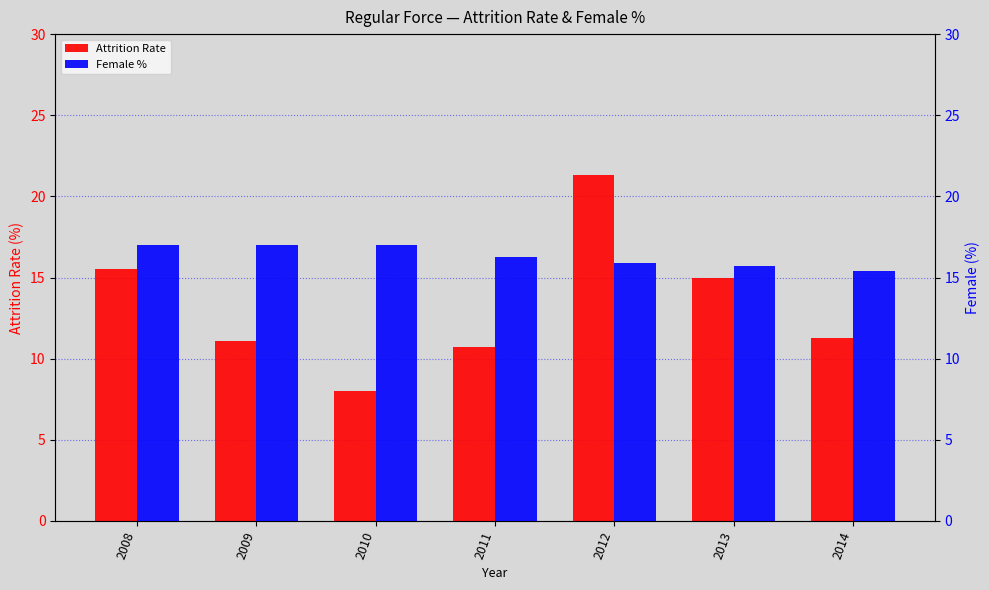

What value does the Female % series have at 2013?

15.7